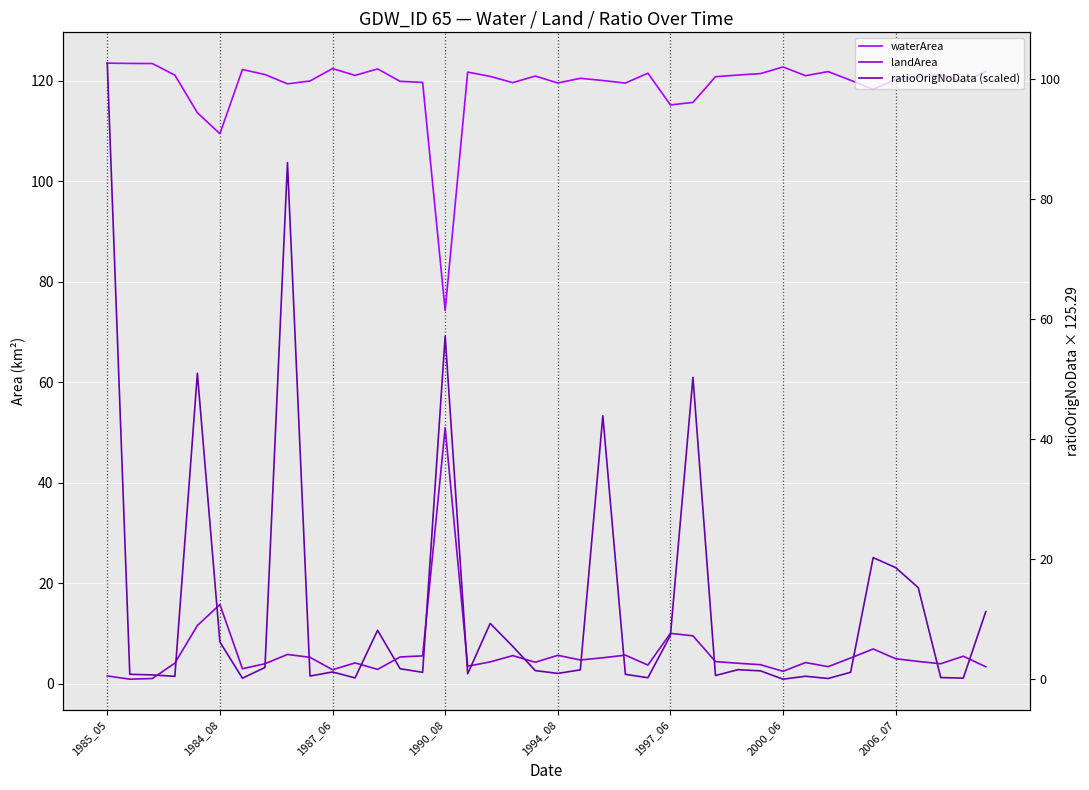

Which category has the lowest value in the ratioOrigNoData (scaled) series?

2000_06